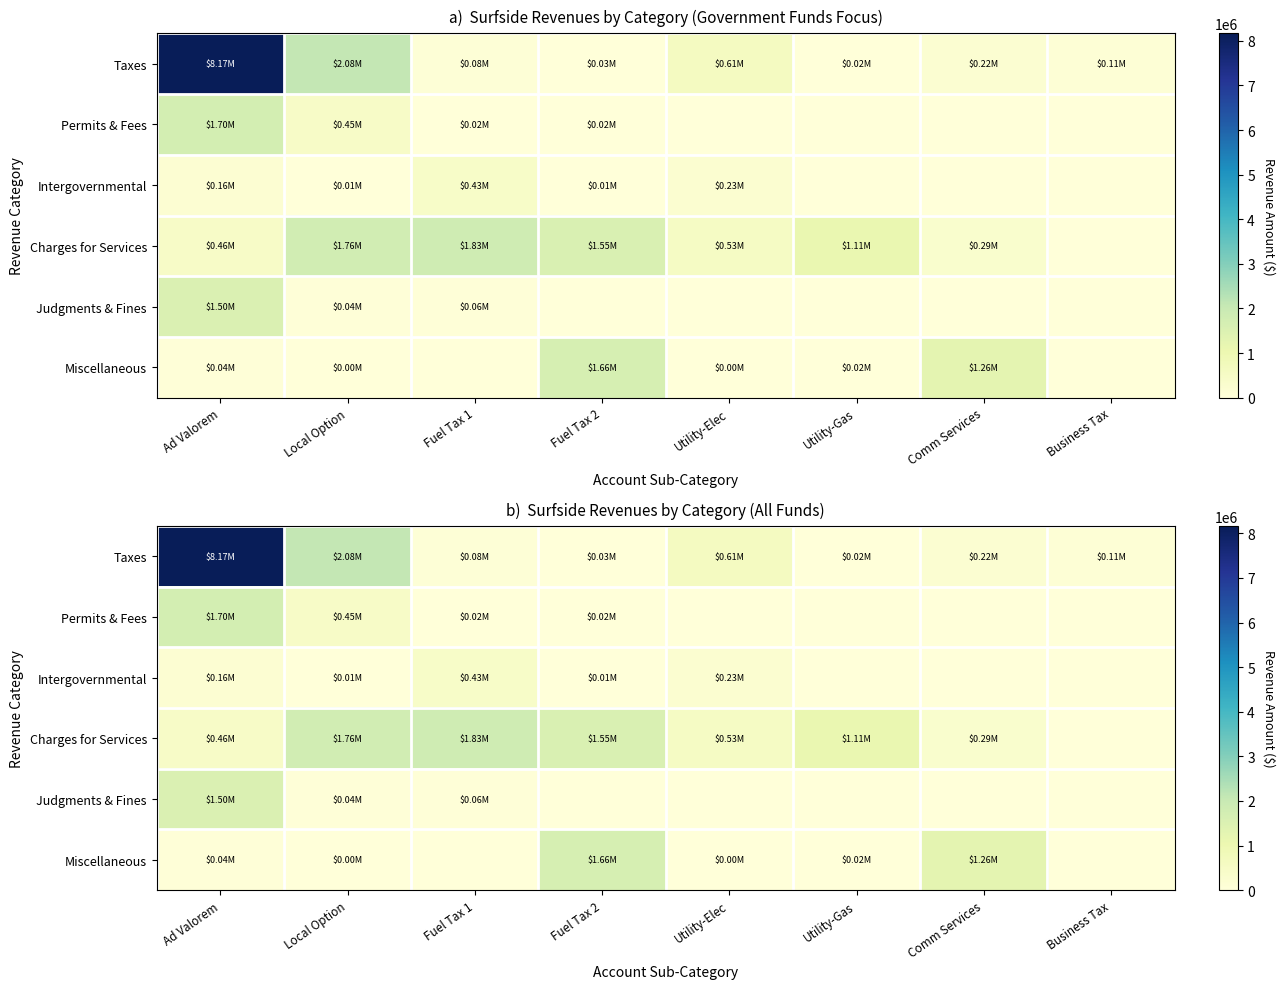

Between Ad Valorem and Business Tax, which is larger?

Ad Valorem